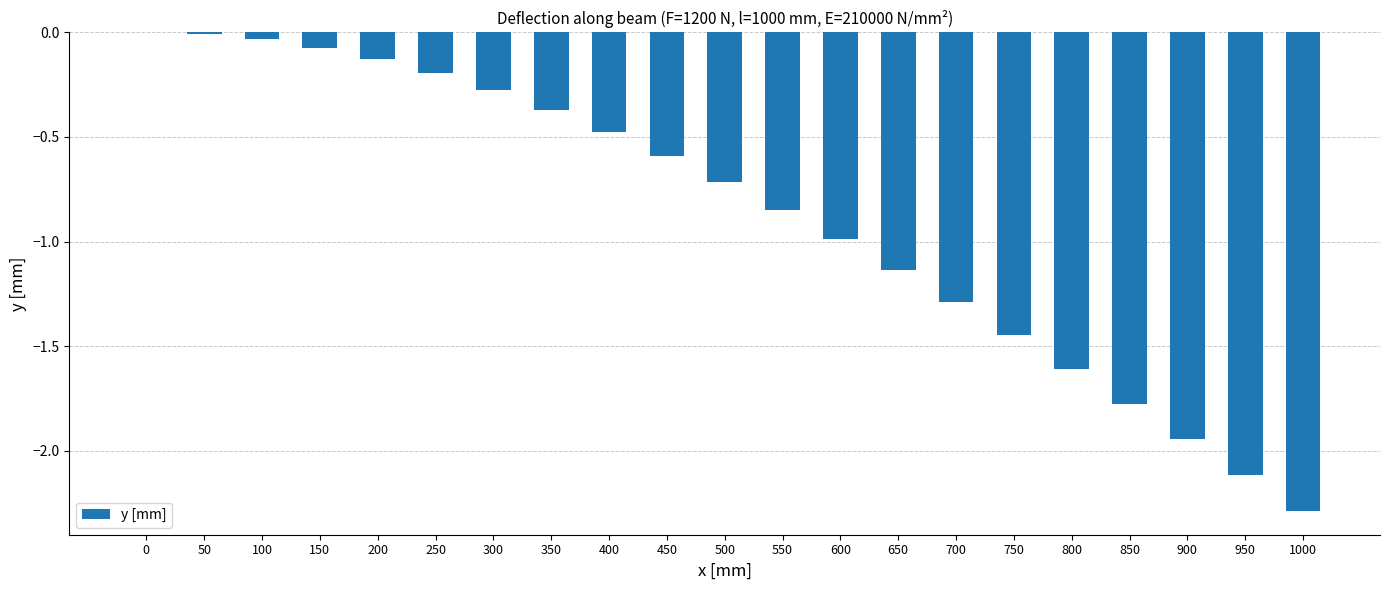

What is the change in value from 150 to 850?

-1.7